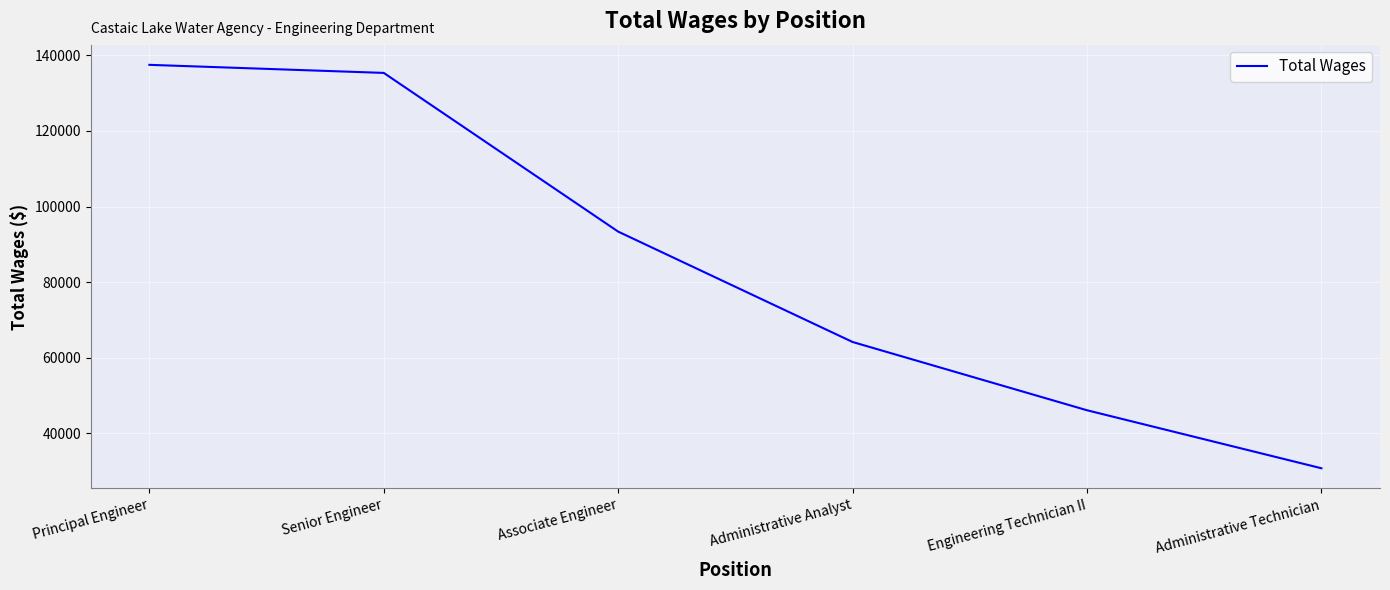

Rank the categories by value from highest to lowest.

Principal Engineer, Senior Engineer, Associate Engineer, Administrative Analyst, Engineering Technician II, Administrative Technician